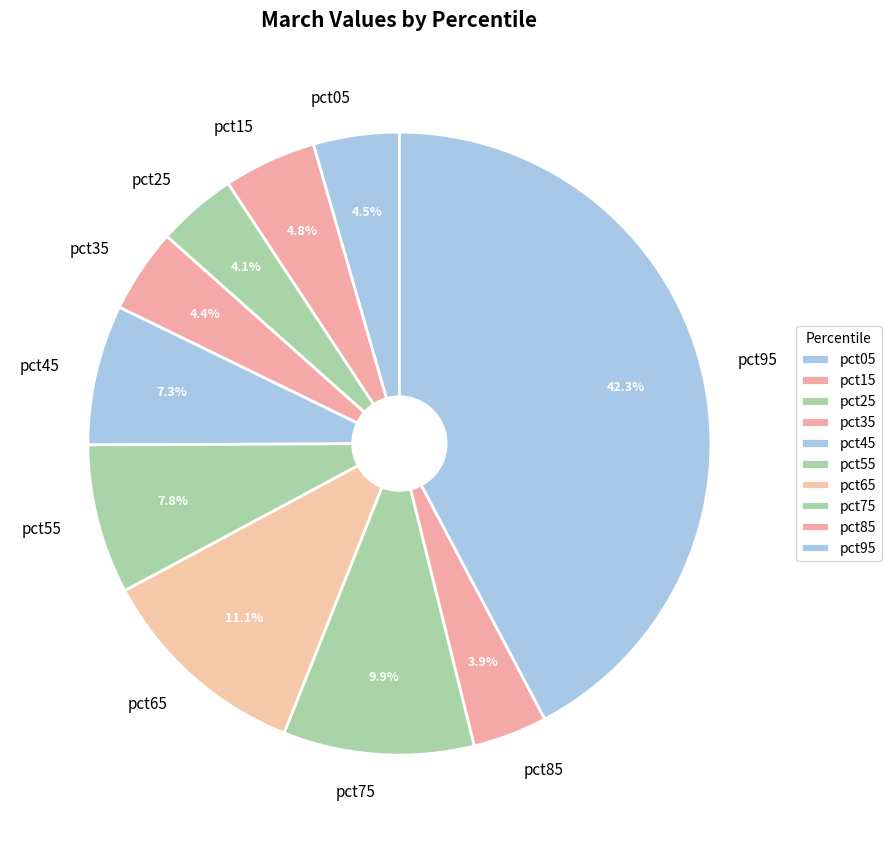

Do pct15 and pct25 together represent more than half of the pie?

No